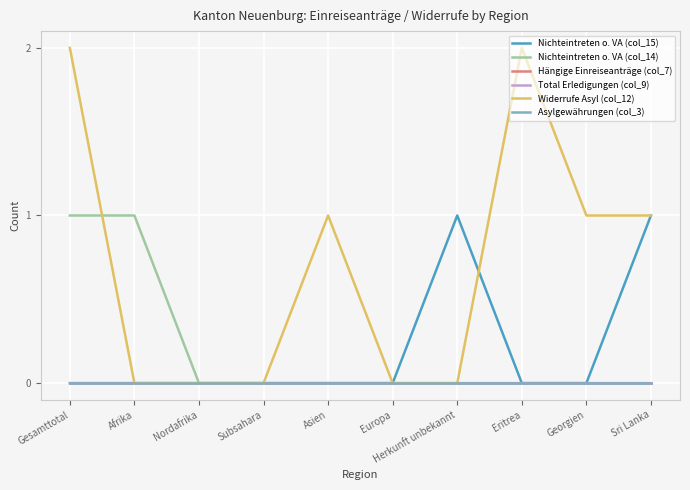

What is the value of the Nichteintreten o. VA (col_15) point at the 10th from the left?

1